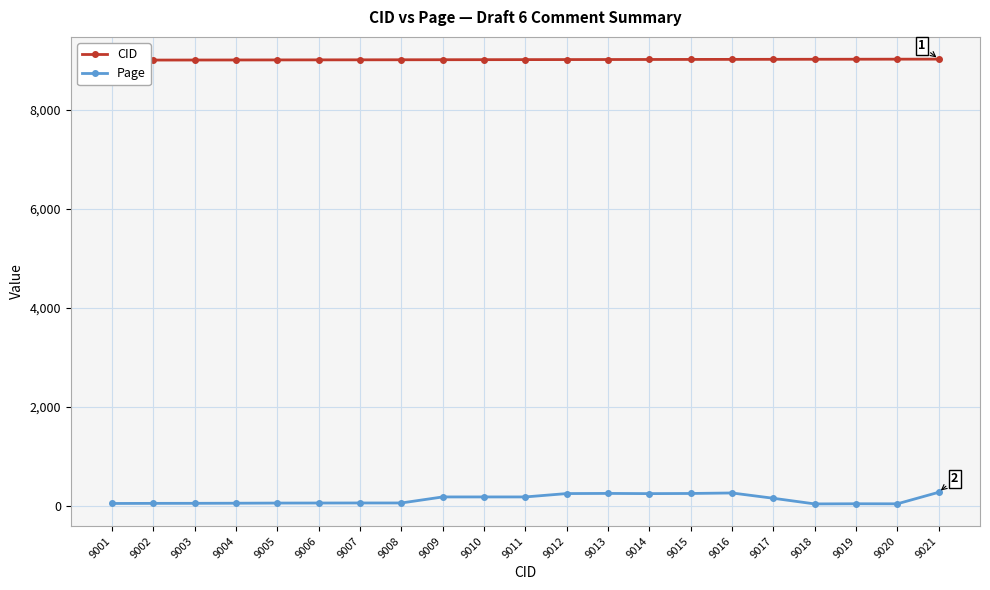

Where does the CID series first go above 9011?

9012